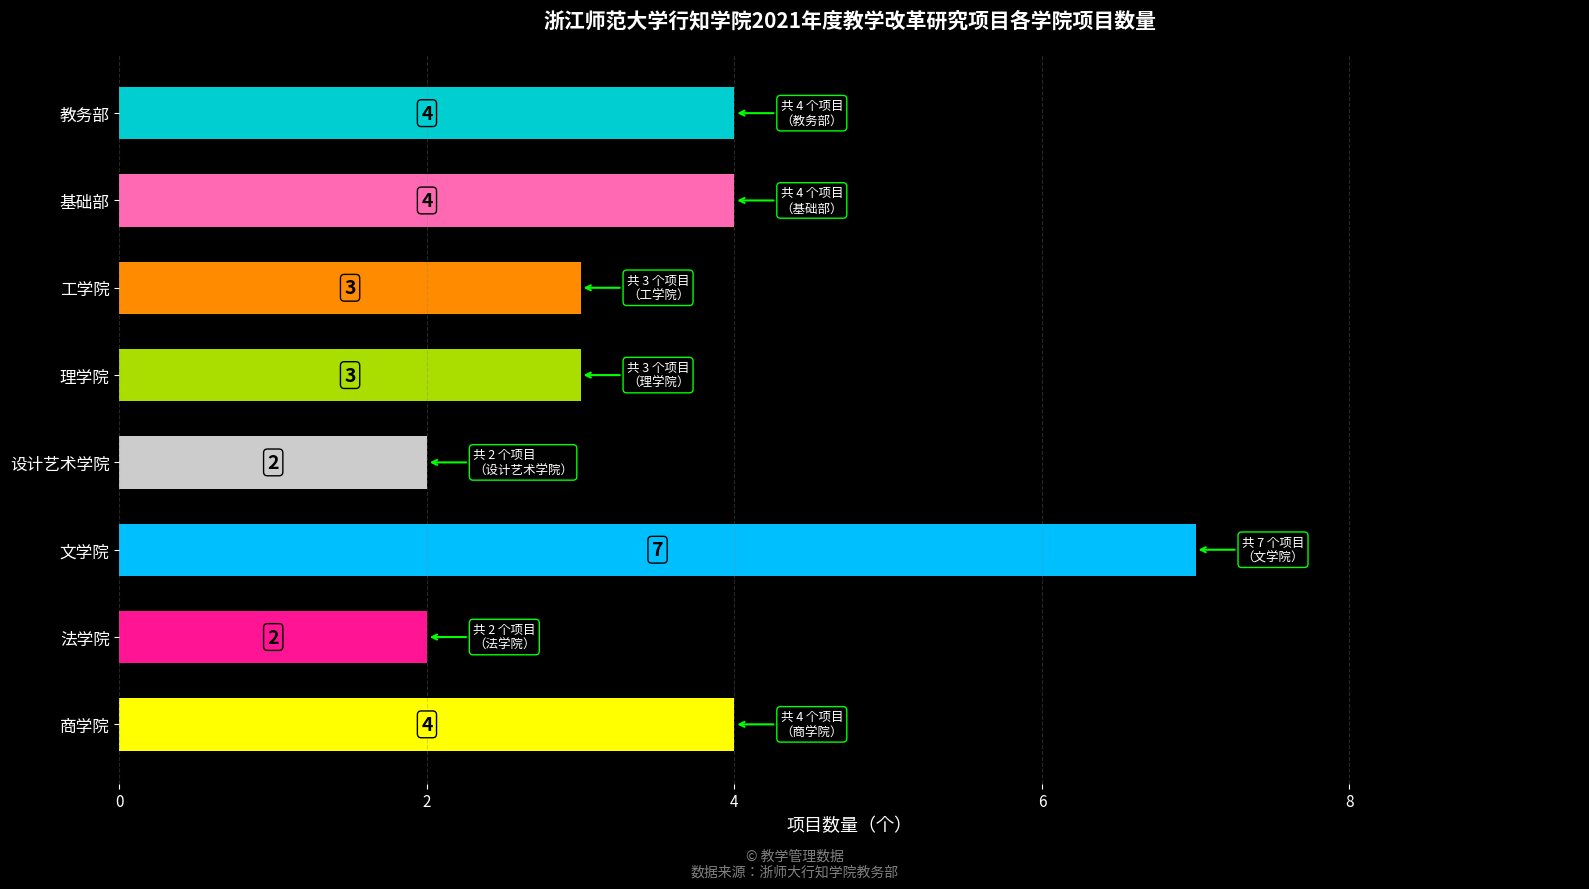

Is it true that the value at 教务部 is 4?

True